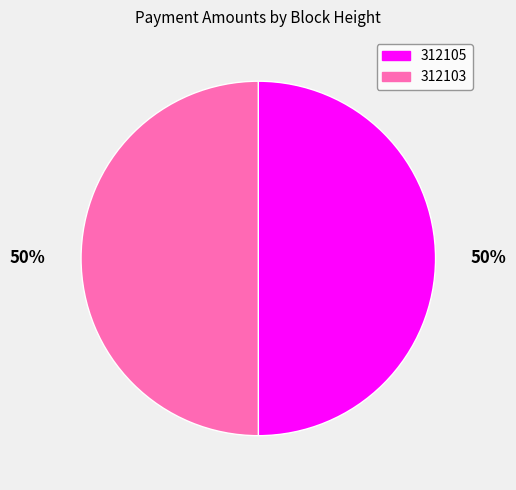

The 312103 slice represents 64% of the pie. True or false?

False